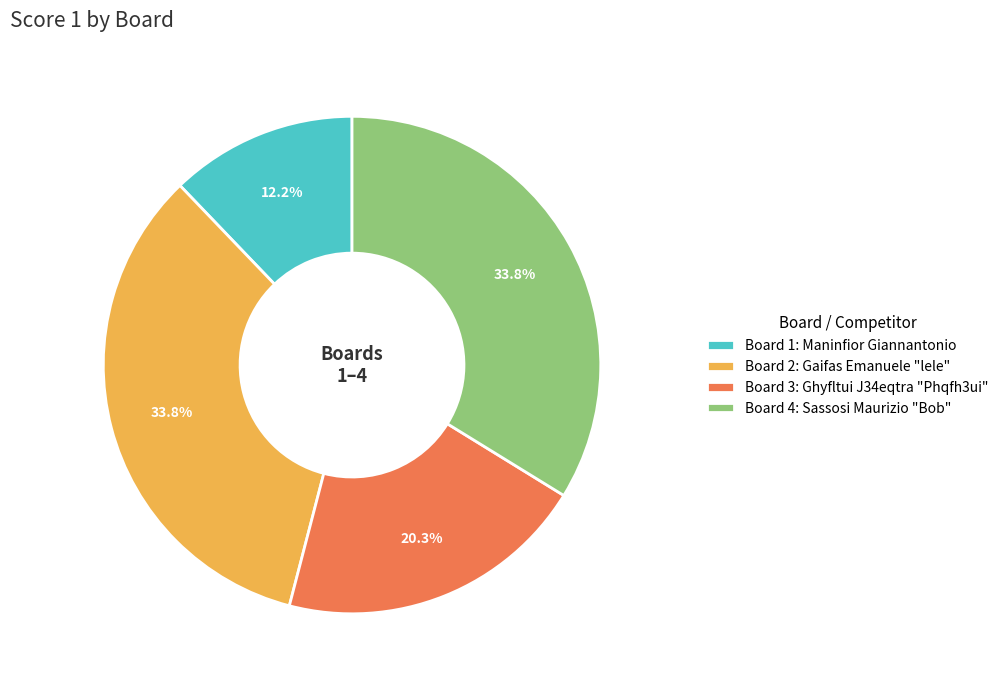

Is there any slice that represents more than half of the pie?

No